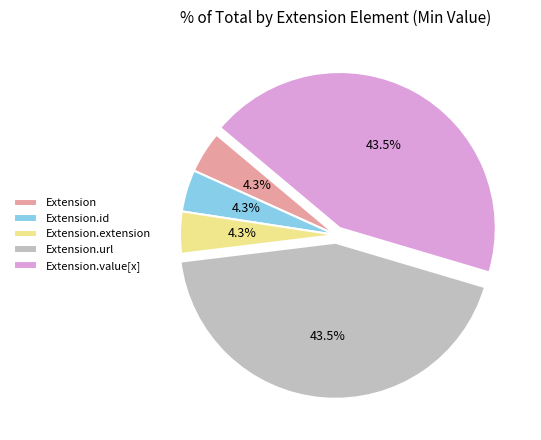

Does Extension.id account for over 50% of the chart?

No